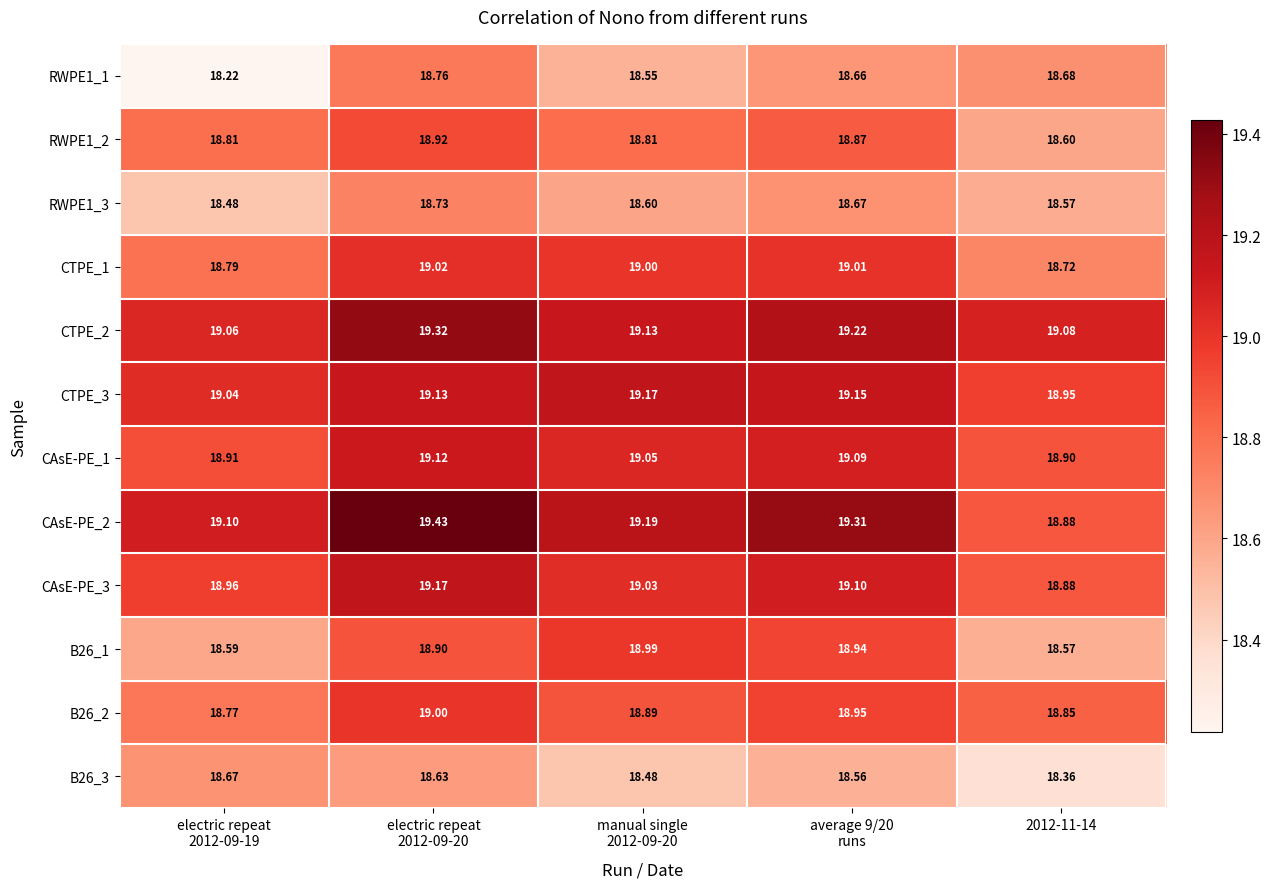

Which series has the widest spread of values?

CAsE-PE_2